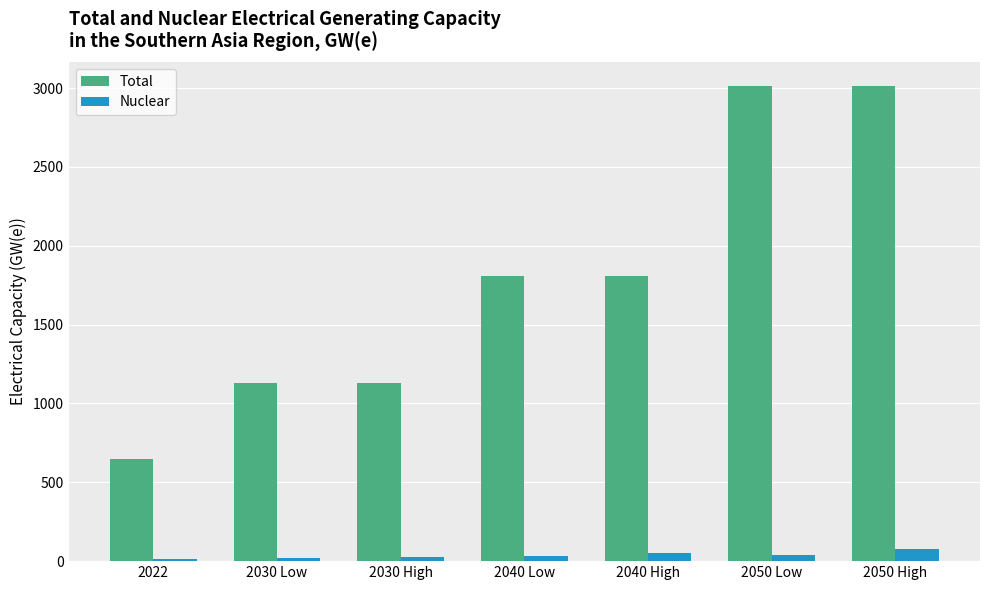

At 2040 Low, list the series in order from largest to smallest.

Total, Nuclear